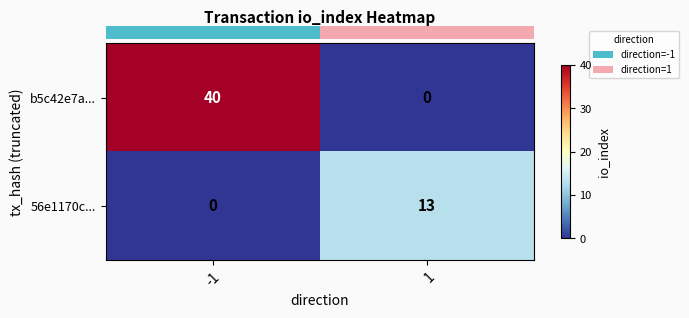

At 1, list the series in order from largest to smallest.

56e1170c..., b5c42e7a...